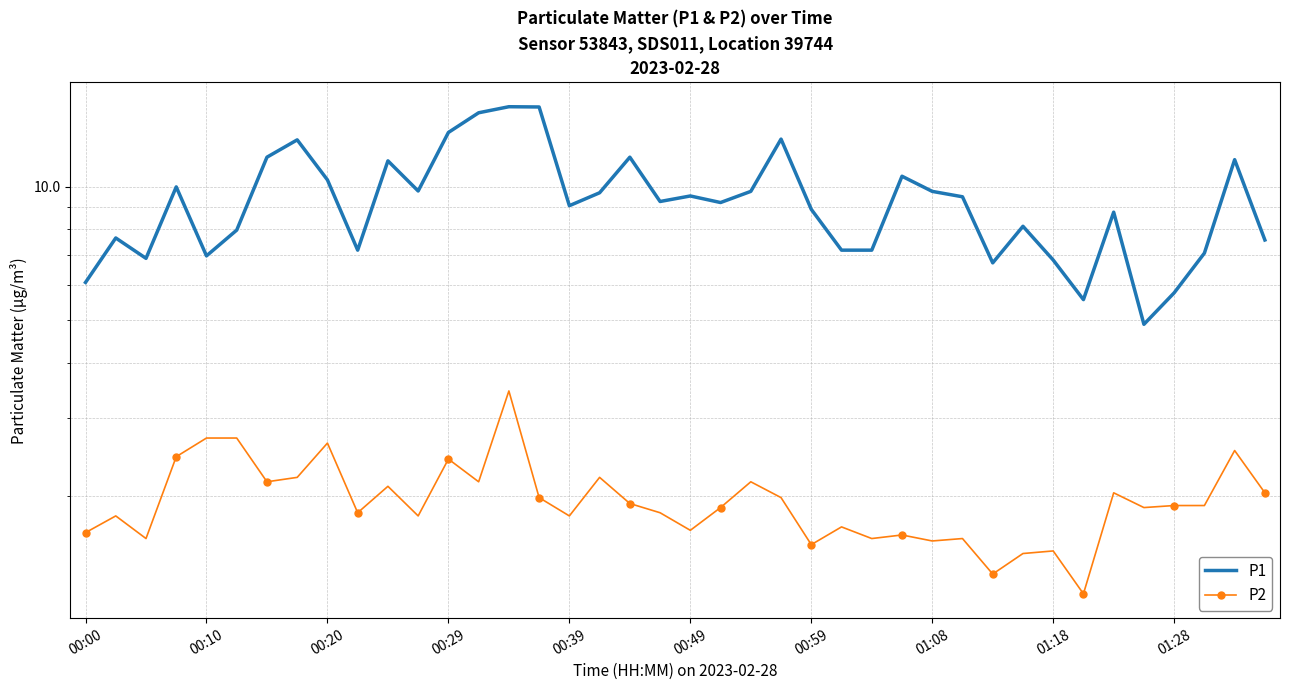

How many lines are shown in the chart?

2